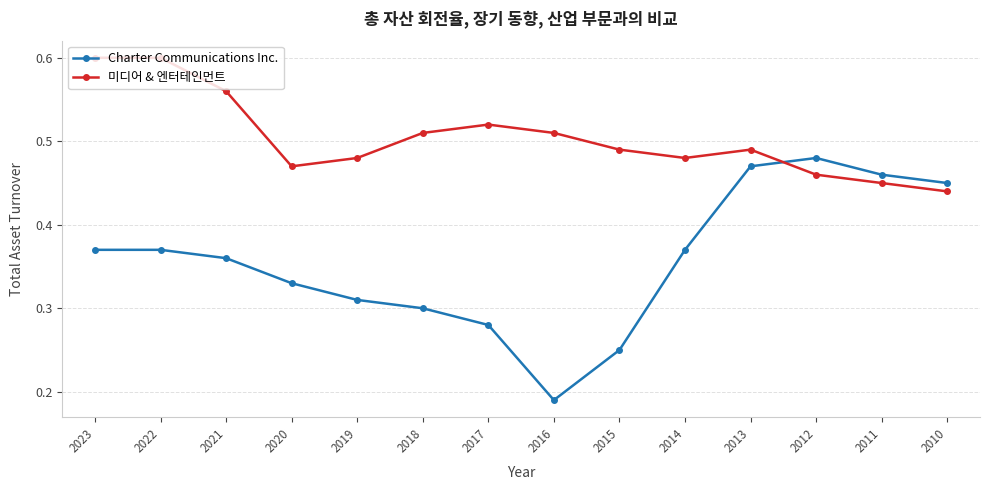

Which series changed the most between 2022 and 2015?

Charter Communications Inc.